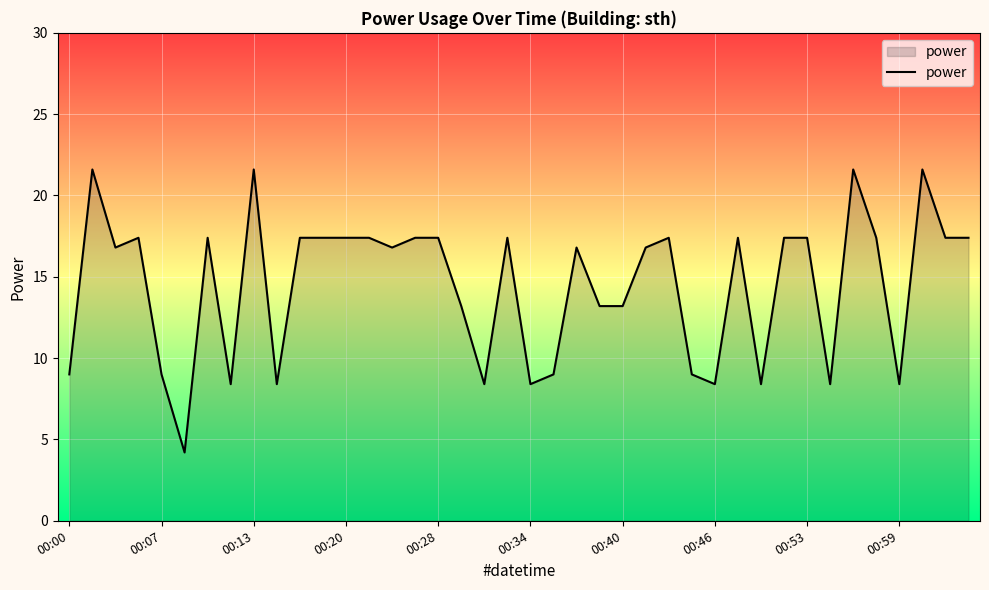

What is the difference between the maximum and minimum values?

17.4